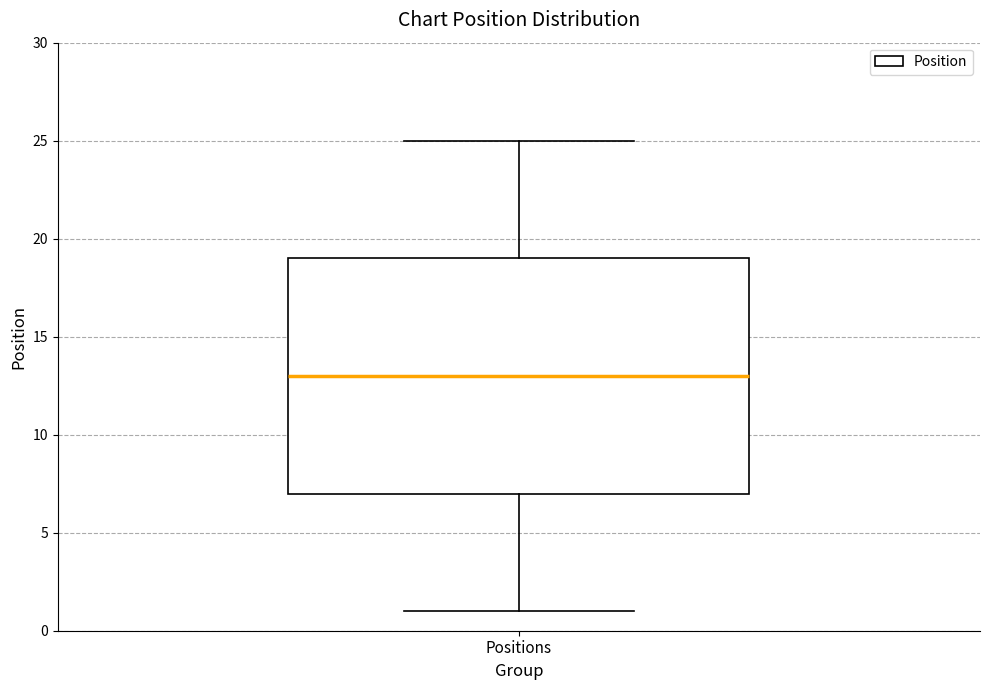

Read this box plot against the y-axis: the position of the median line, the range covered by the box, and the ends of both whiskers. The values are not printed on the chart, so give them approximately, as read against the axis.

median 13, box 7 to 19, whiskers 1 to 25